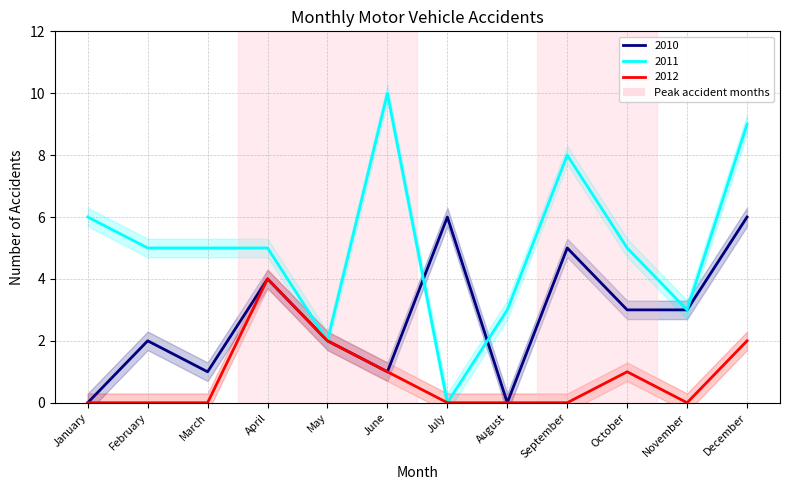

True or false: 2012 and 2011 cross at least once.

False